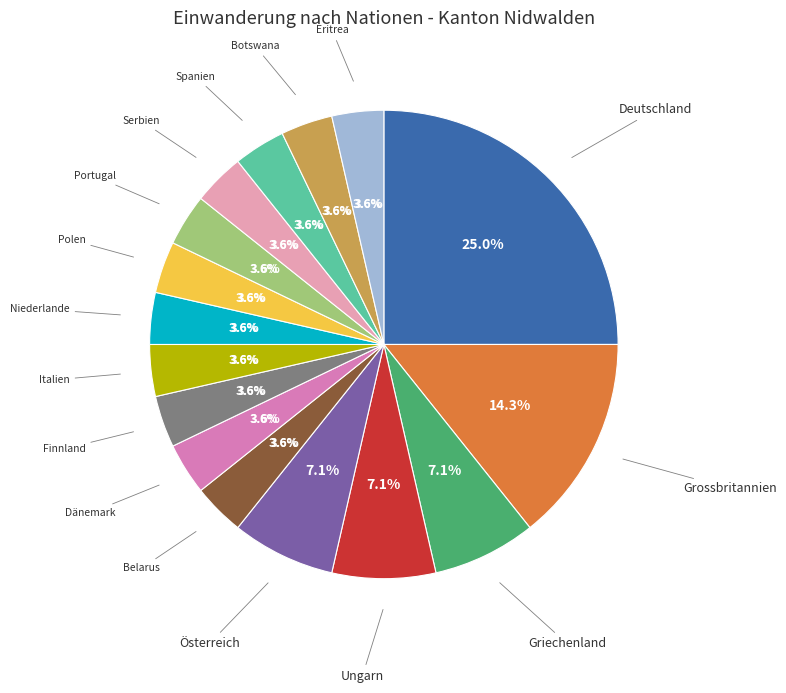

Between Botswana and Polen, which is larger?

Botswana